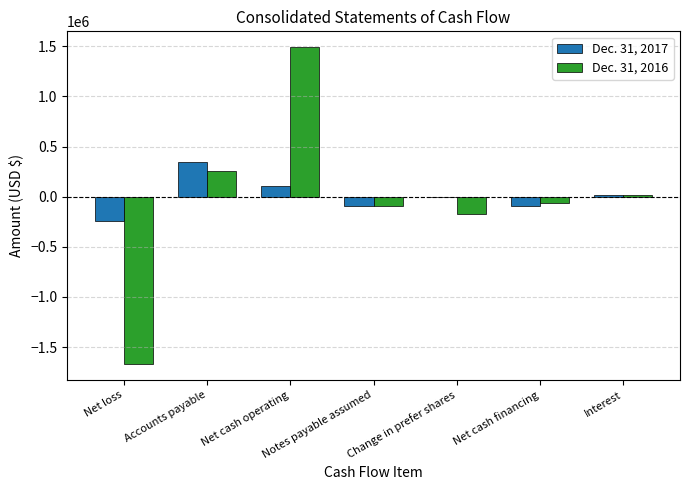

At which category is the sum across all series the highest?

Net cash operating